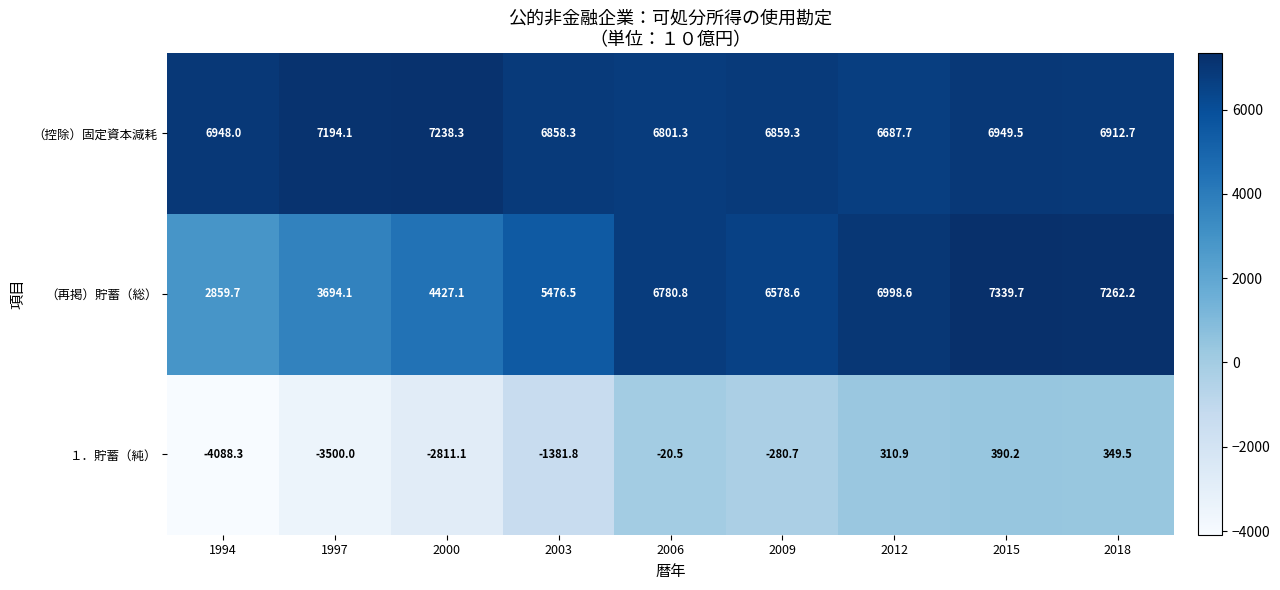

Is the value of （控除）固定資本減耗 at 2006 greater than the value of １．貯蓄（純） at 2000?

Yes